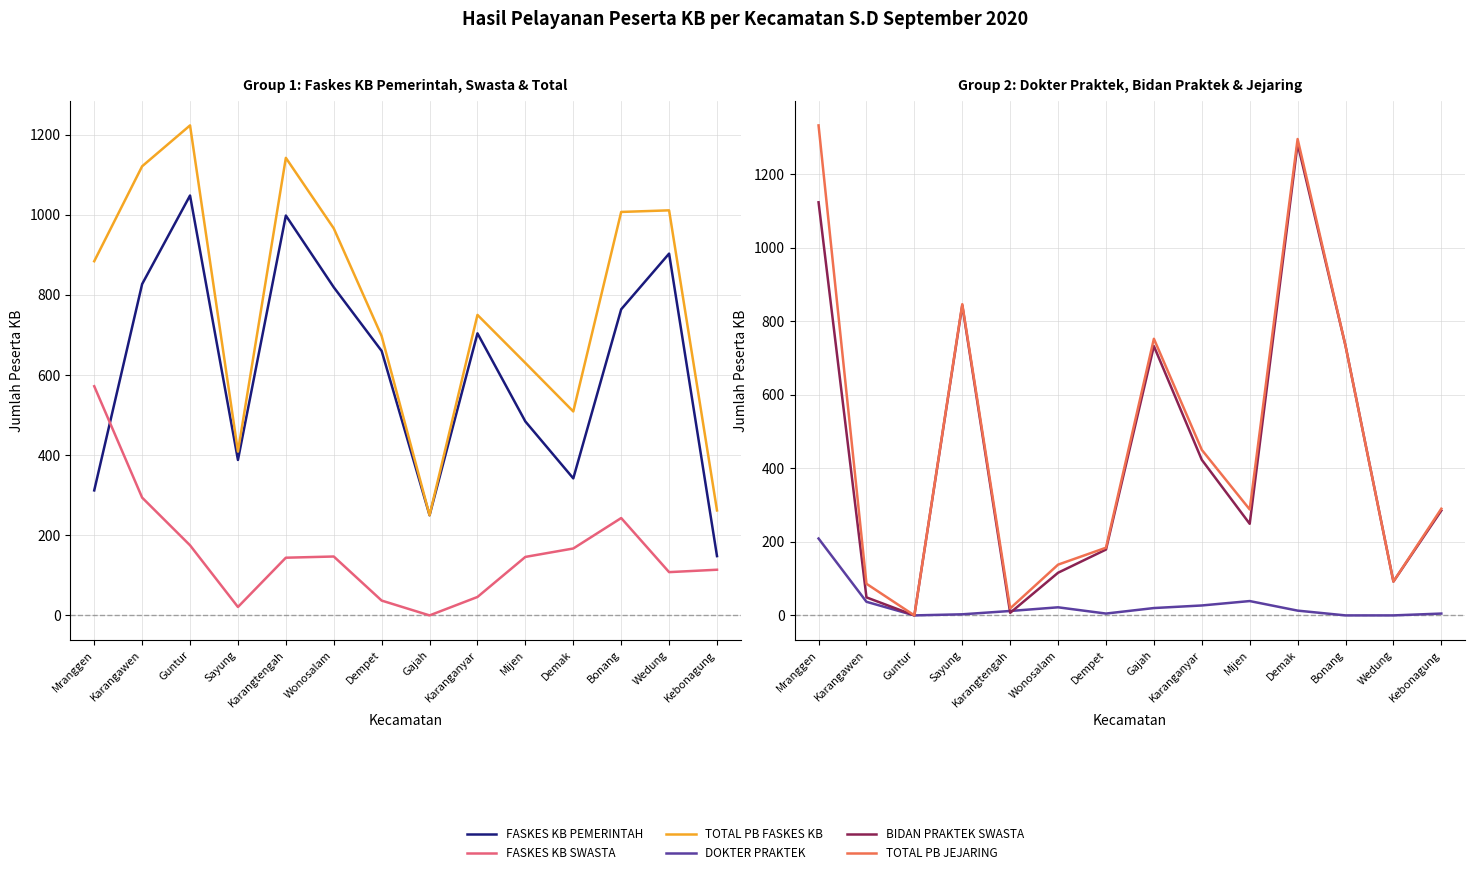

Reading left to right, extract all data points from this chart.

FASKES KB PEMERINTAH: 312	827	1048	388	998	819	660	250	704	484	342	764	903	148
FASKES KB SWASTA: 572	294	175	21	144	147	37	0	46	146	167	243	108	114
TOTAL PB FASKES KB: 884	1121	1223	409	1142	966	697	250	750	630	509	1007	1011	262
DOKTER PRAKTEK: 209	37	0	3	12	22	5	20	27	39	13	0	0	5
BIDAN PRAKTEK SWASTA: 1123	49	0	843	7	116	179	732	423	249	1282	733	92	285
TOTAL PB JEJARING: 1332	86	0	846	19	138	184	752	450	288	1295	733	92	290